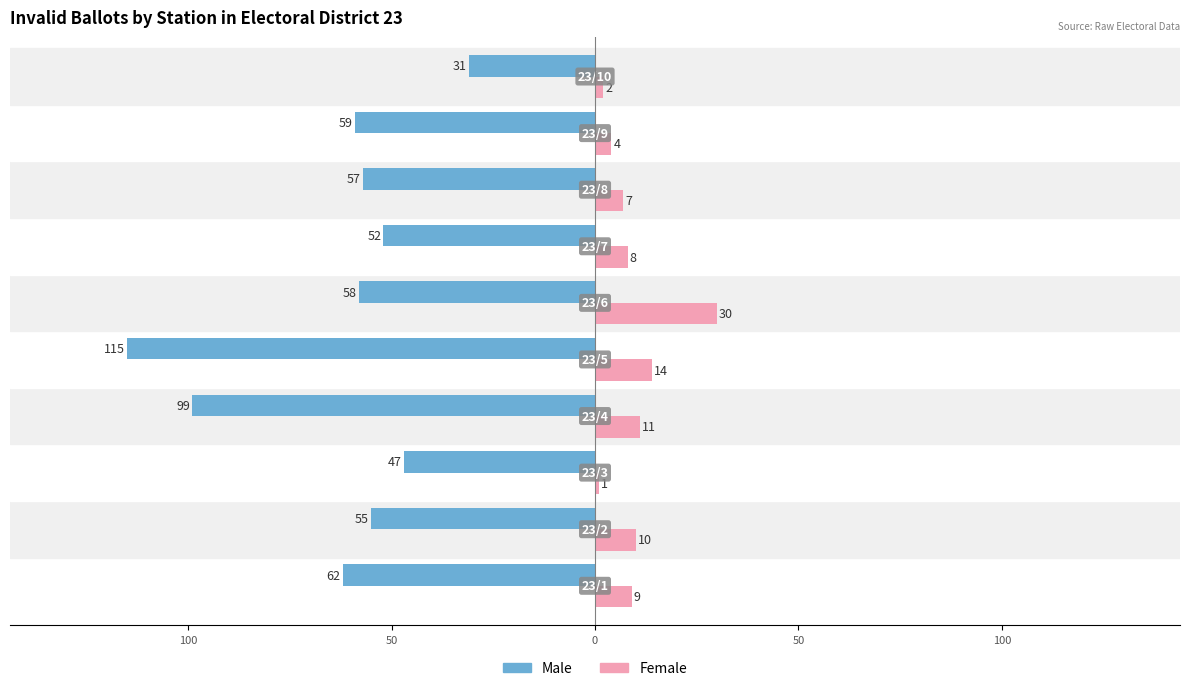

What is the average value of the Male series?

-64